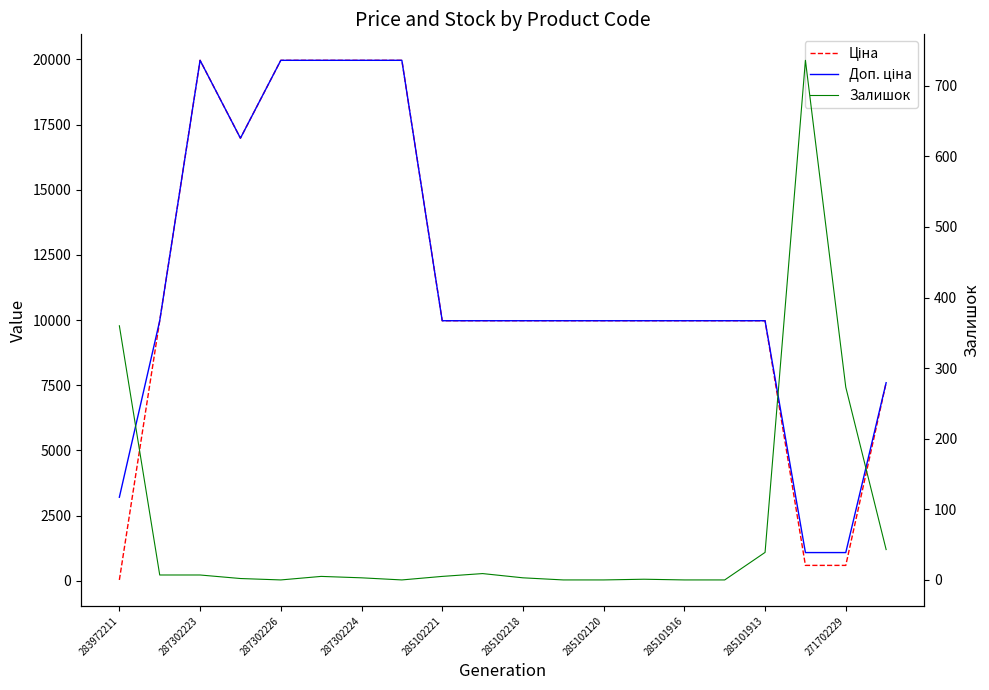

What is the sum of the Залишок values at 285102221 and 17?

736.0